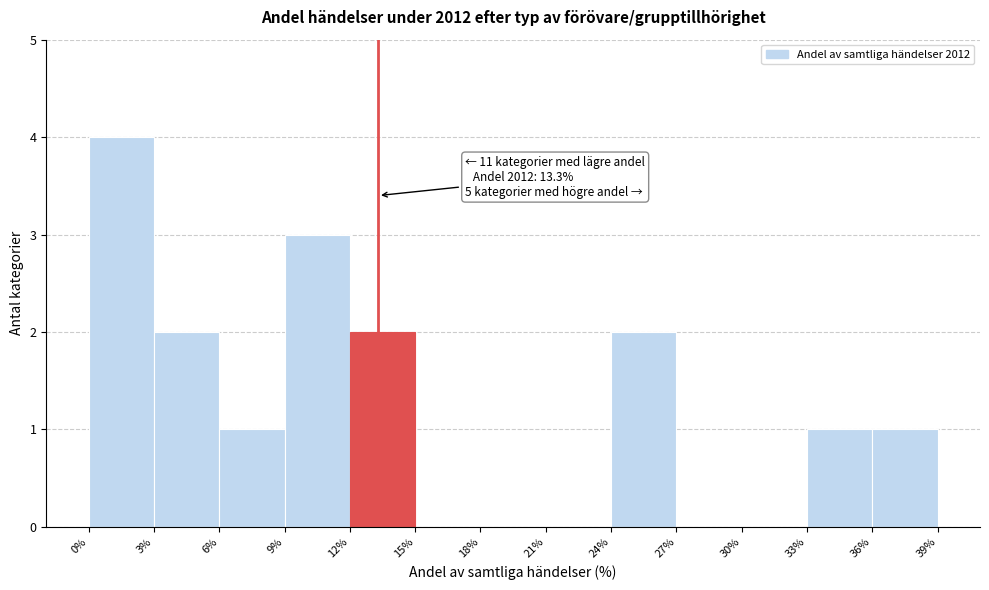

Over which range of the x-axis is the bar tallest?

0% to 3%